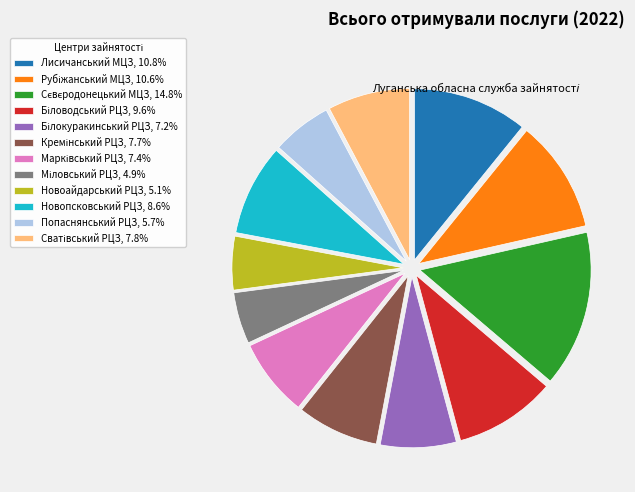

Does any single category account for the majority?

No